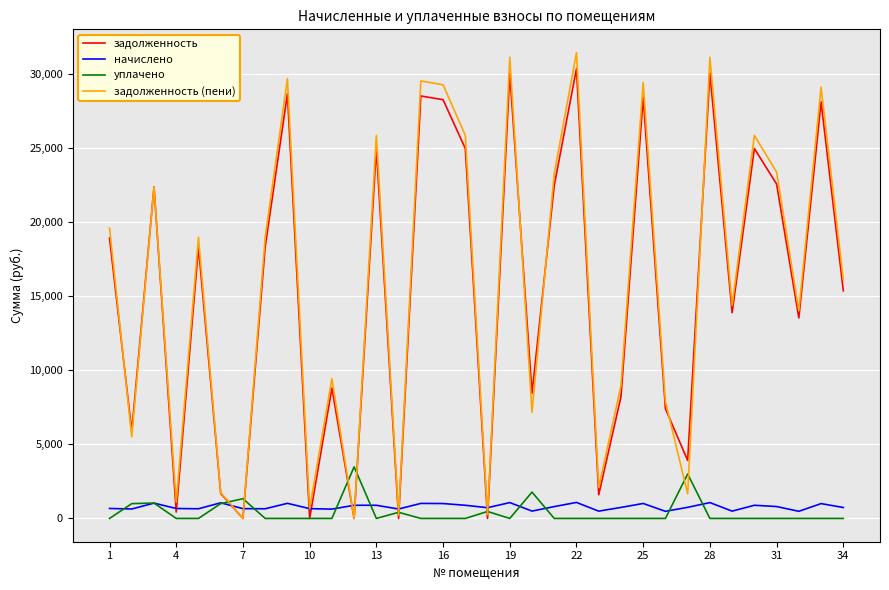

True or false: уплачено and начислено cross at least once.

True